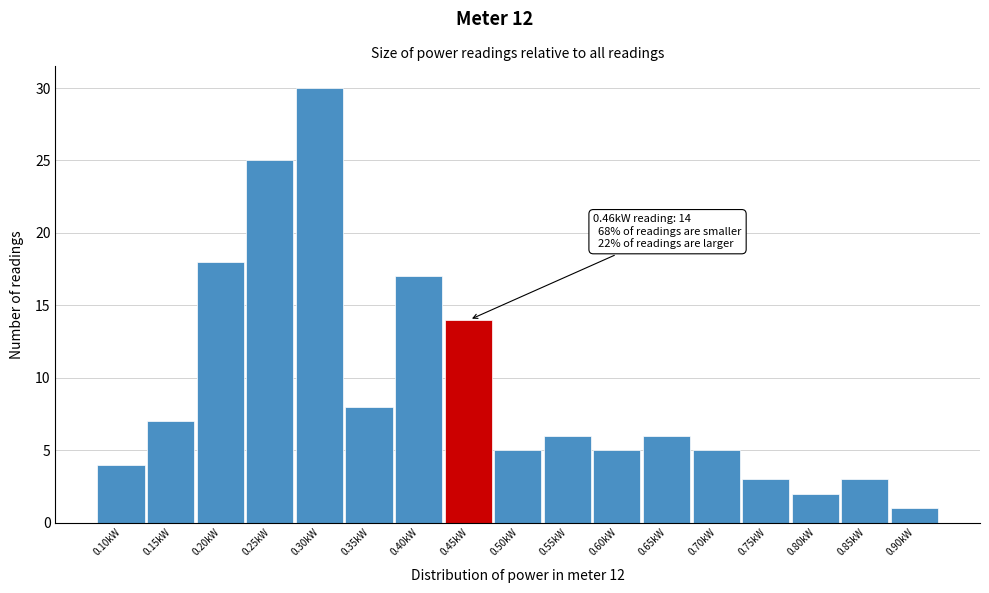

Reading left to right, what are all the values shown in this chart?

0.10kW=4	0.15kW=7	0.20kW=18	0.25kW=25	0.30kW=30	0.35kW=8	0.40kW=17	0.45kW=14	0.50kW=5	0.55kW=6	0.60kW=5	0.65kW=6	0.70kW=5	0.75kW=3	0.80kW=2	0.85kW=3	0.90kW=1